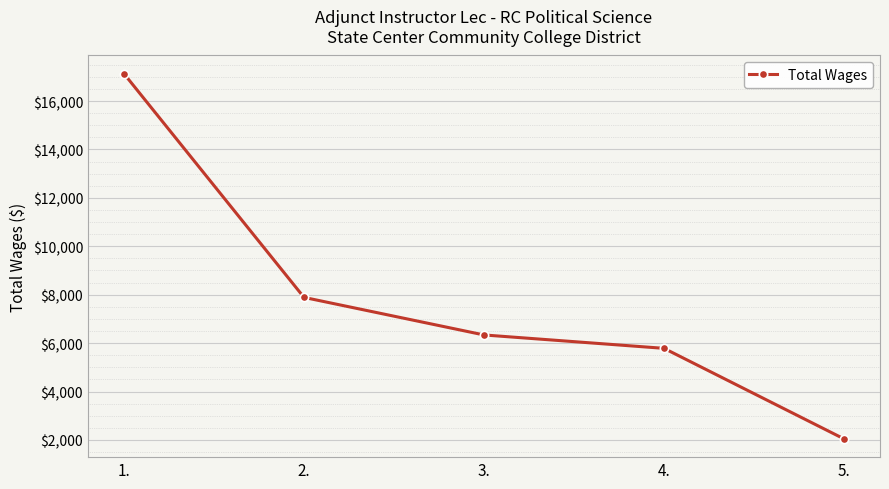

What is the label of the 1st point from the left?

1.